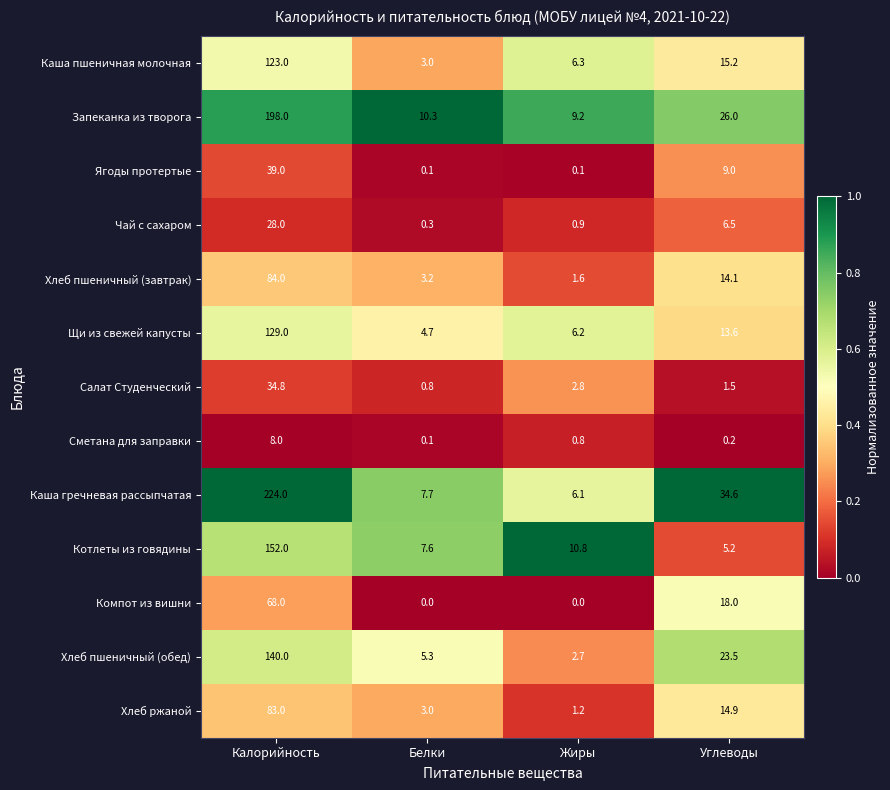

Which series has the widest spread of values?

Каша гречневая рассыпчатая